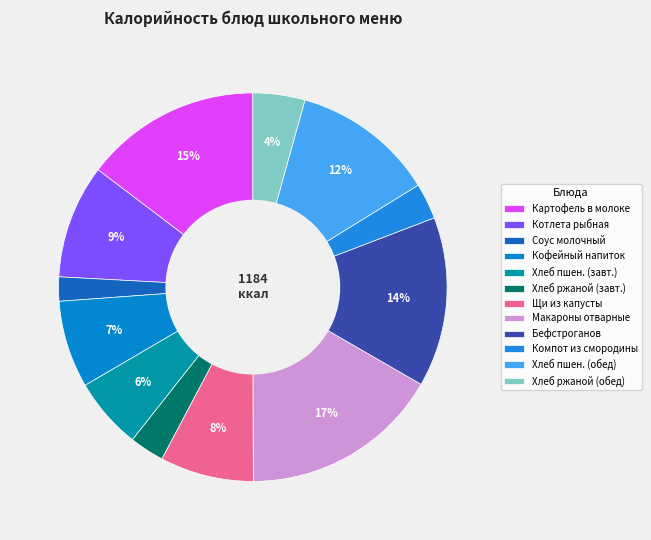

How many segments does this pie chart have?

12